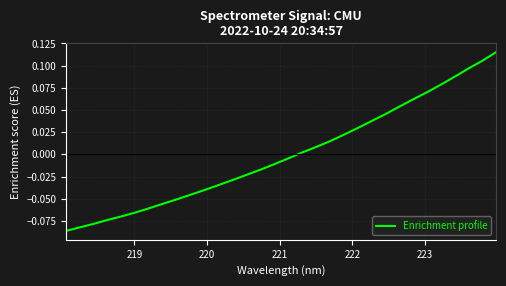

How many lines are shown in the chart?

1